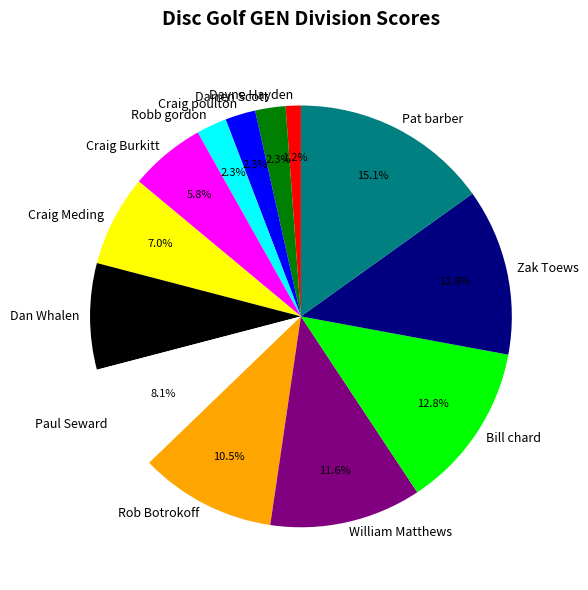

What is the smallest slice in the pie chart?

Dayne Hayden